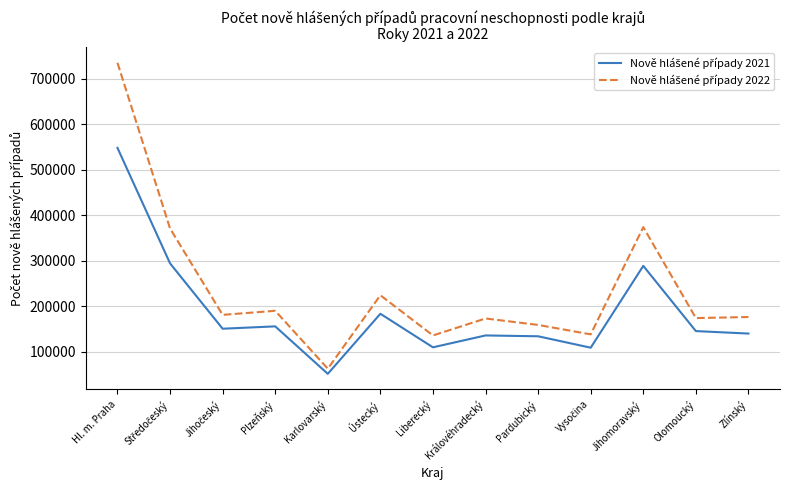

Which category has the lowest value across all series?

Karlovarský